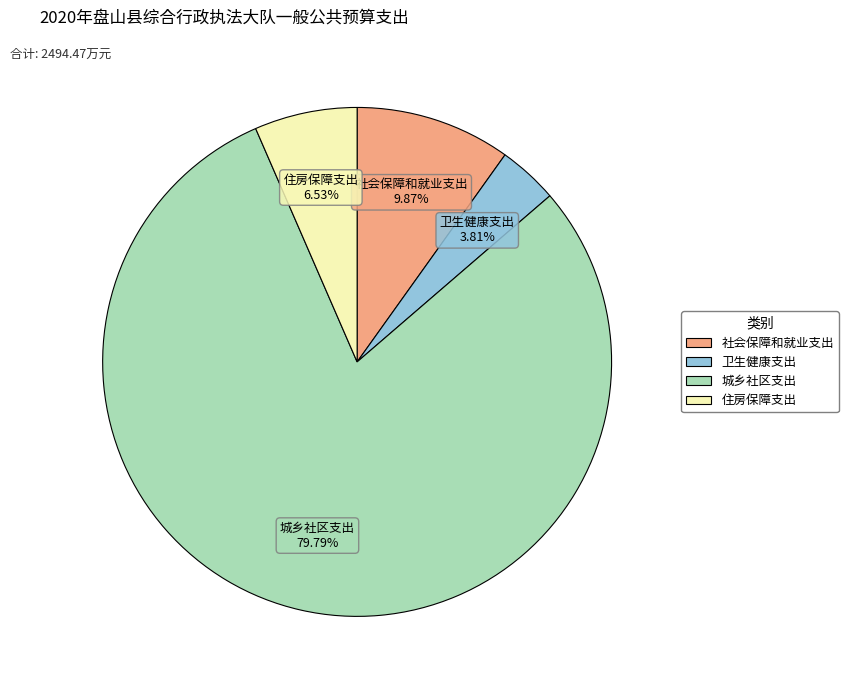

What is the total percentage of 社会保障和就业支出 and 卫生健康支出?

13.7%